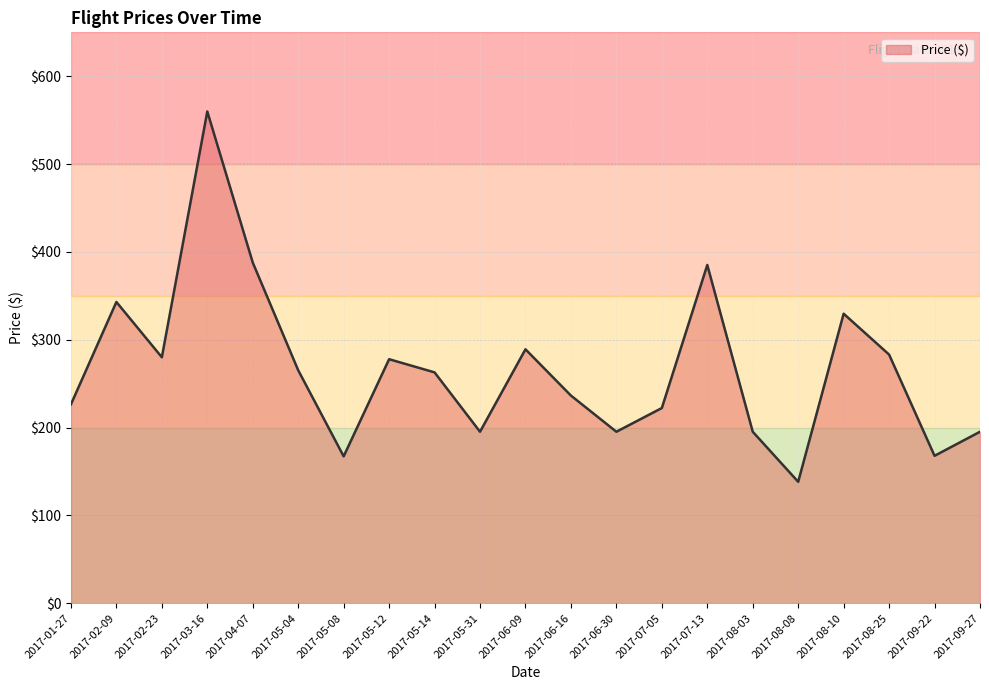

Is it true that the value at 2017-06-16 is 236.4?

True